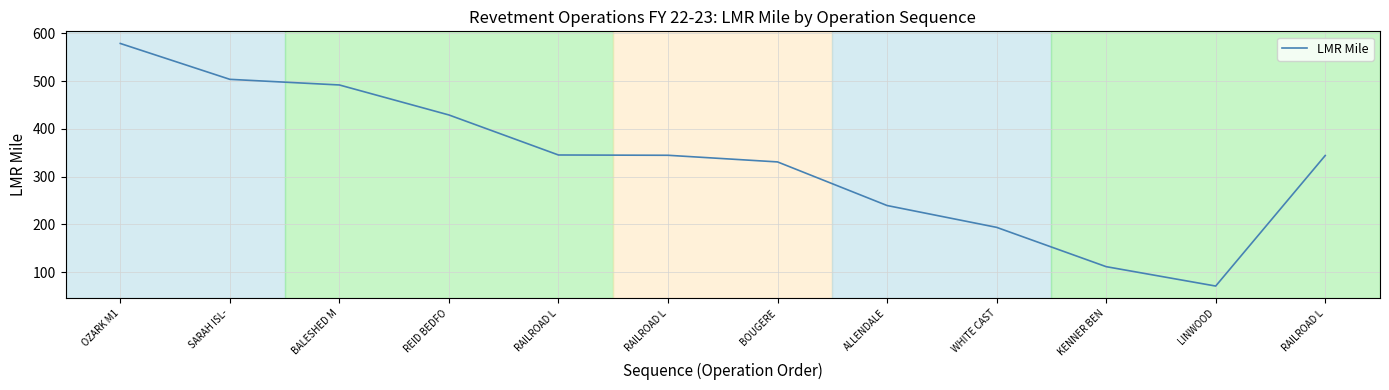

Does the chart have visible grid lines?

Yes